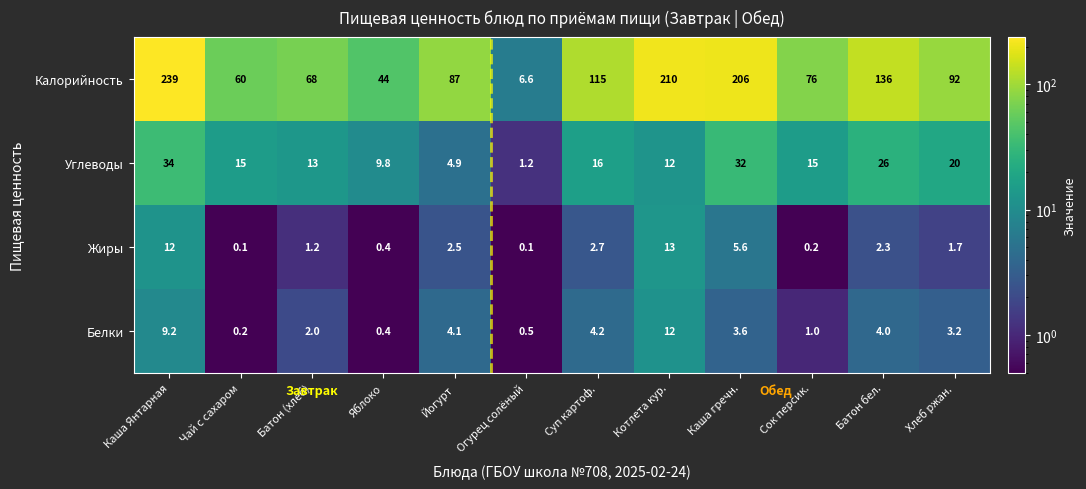

The Жиры series shows 5.6 at Каша гречн.. True or false?

True